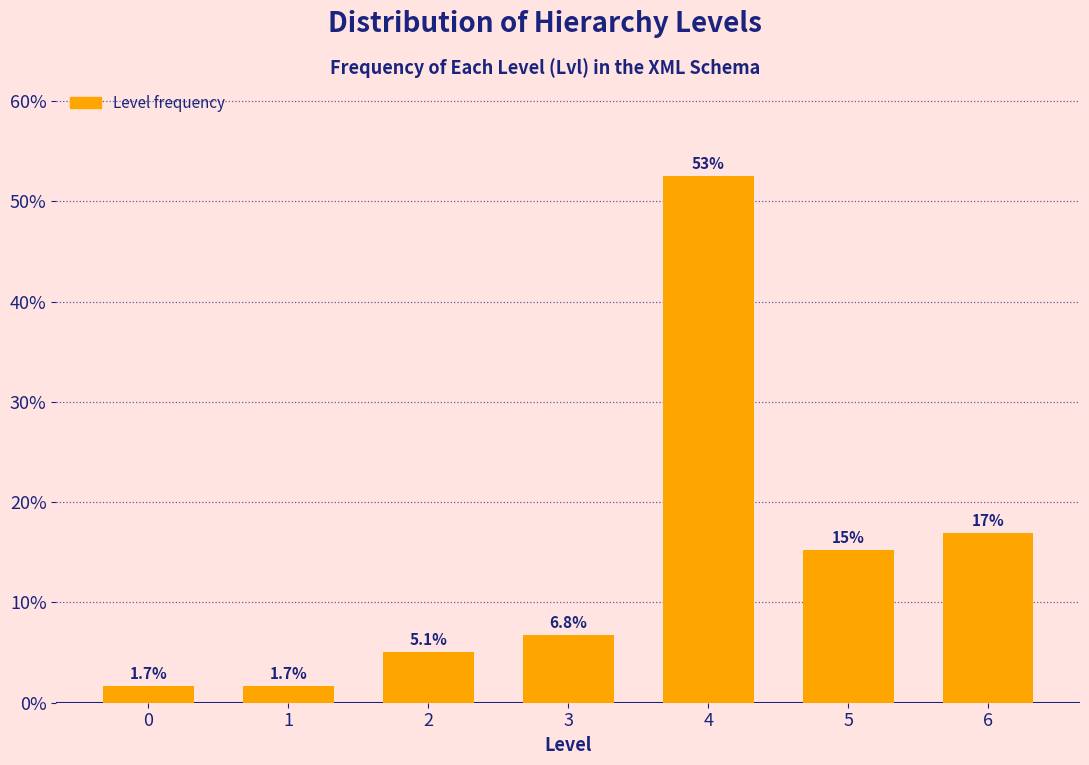

Reading left to right, what are all the values shown in this chart?

1.7	1.7	5.1	6.8	52.5	15.3	16.9